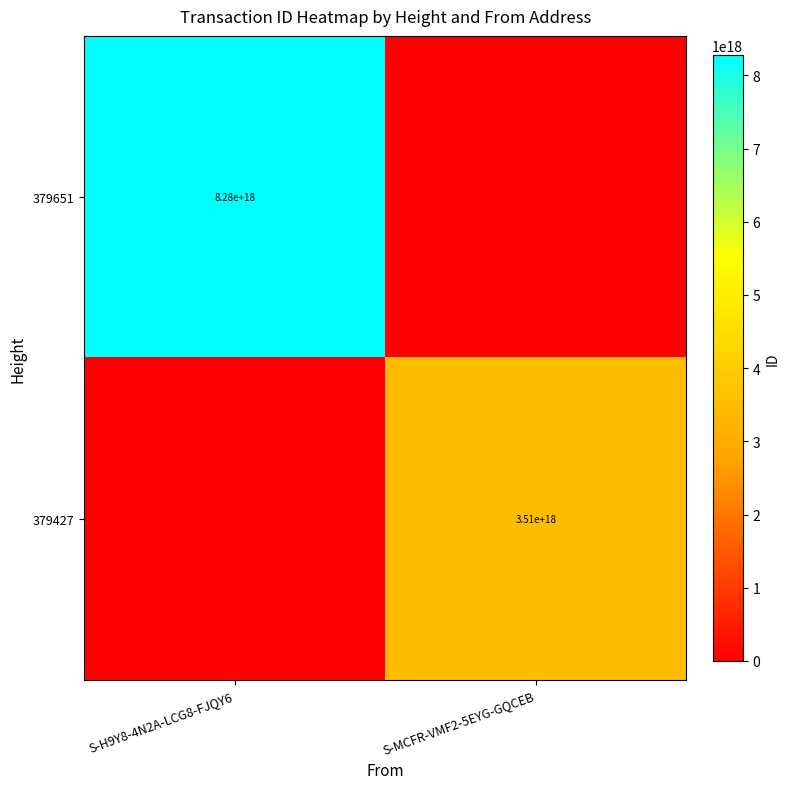

The value of 379651 at S-H9Y8-4N2A-LCG8-FJQY6 is 3578218054165024768. True or false?

False